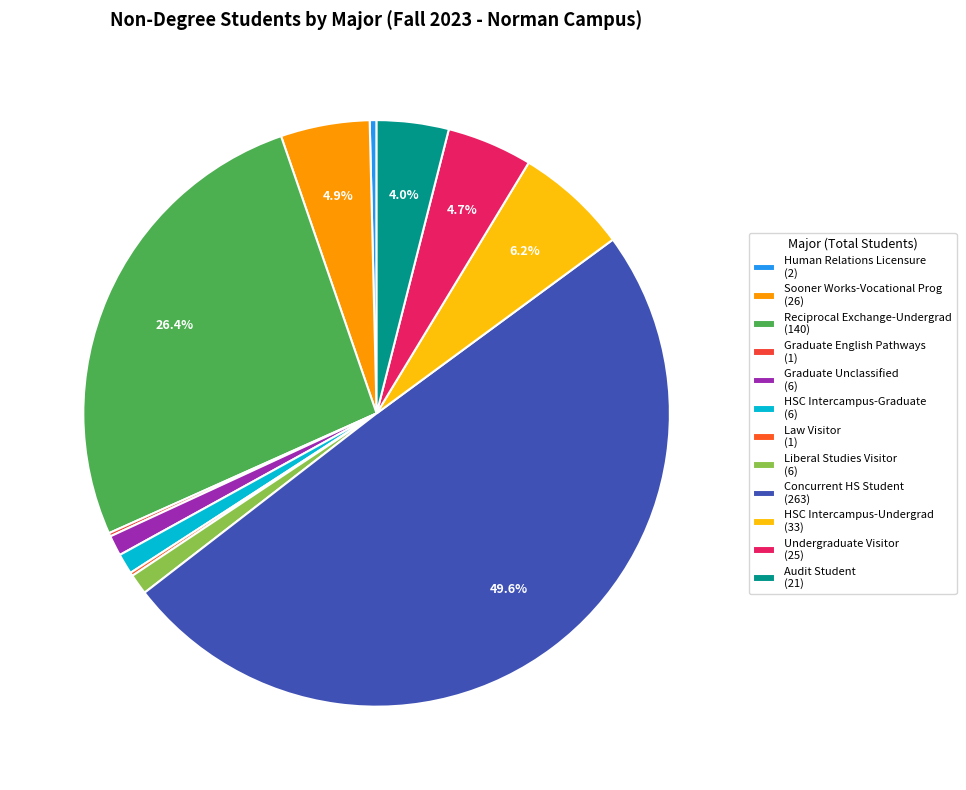

To the nearest percent, what portion does Sooner Works-Vocational Prog represent?

5%